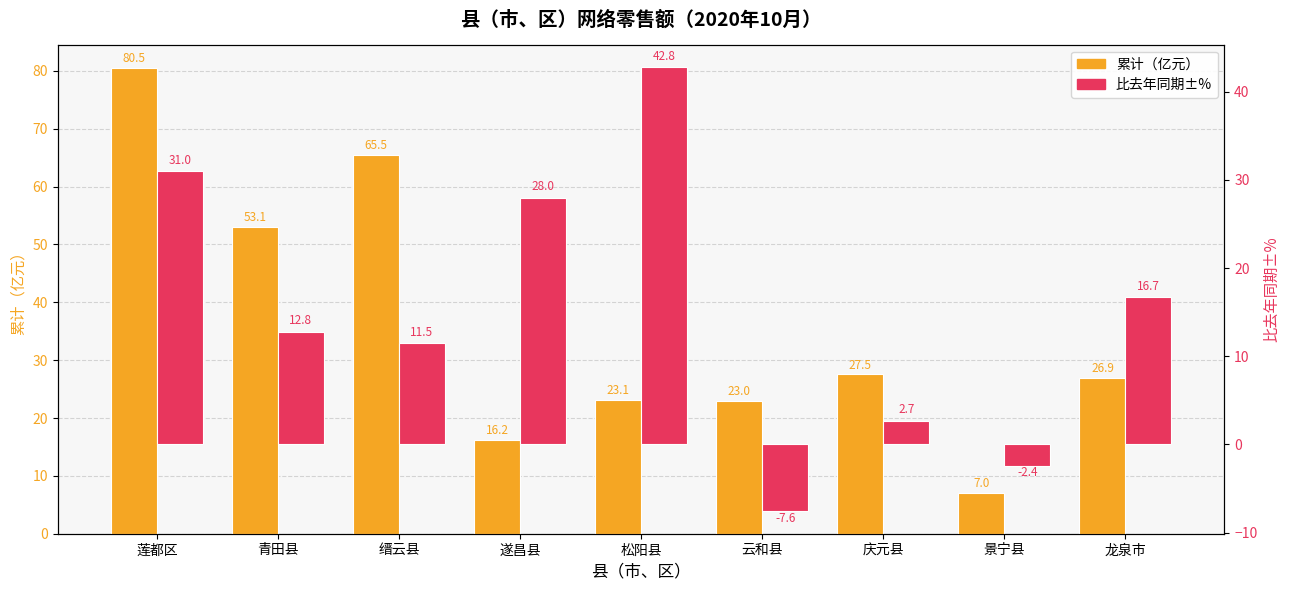

What is the minimum value shown in the chart?

-7.6